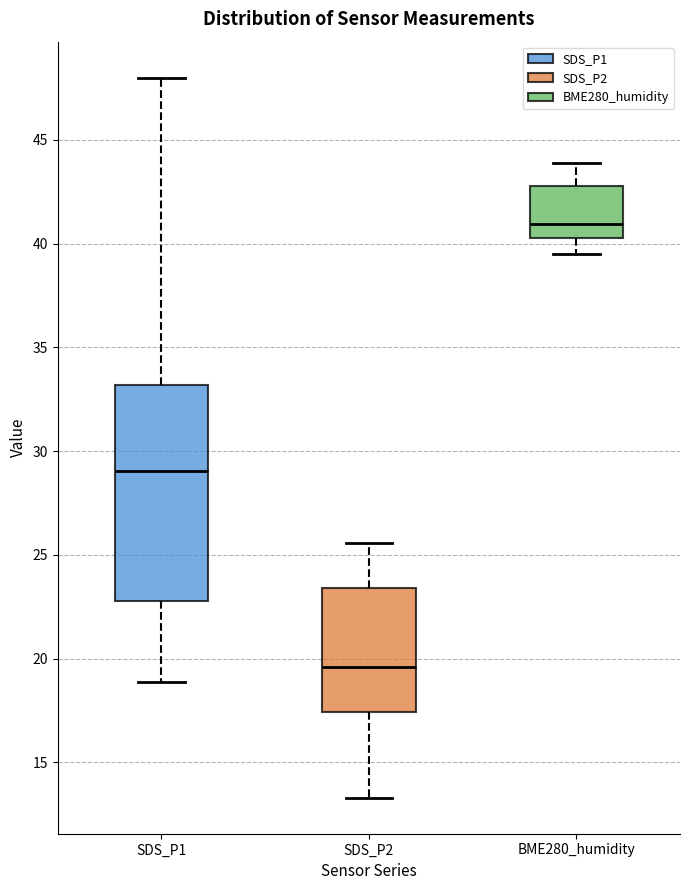

Which box is the tallest, from its lower edge to its upper edge?

SDS_P1